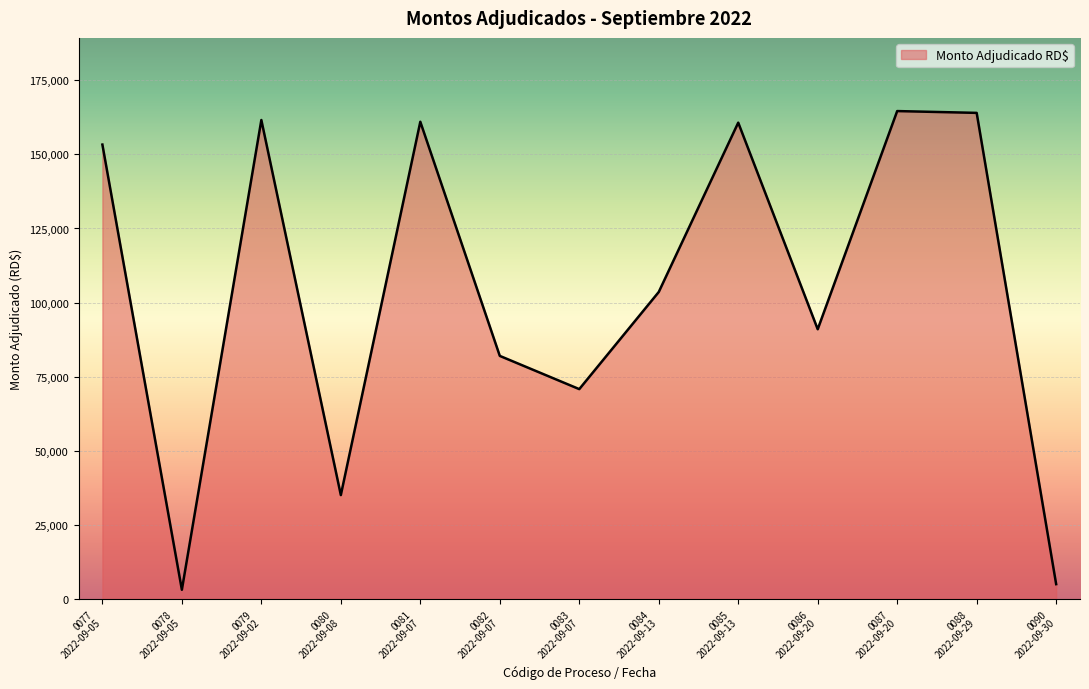

Between 0087
2022-09-20 and 0090
2022-09-30, which is larger?

0087
2022-09-20